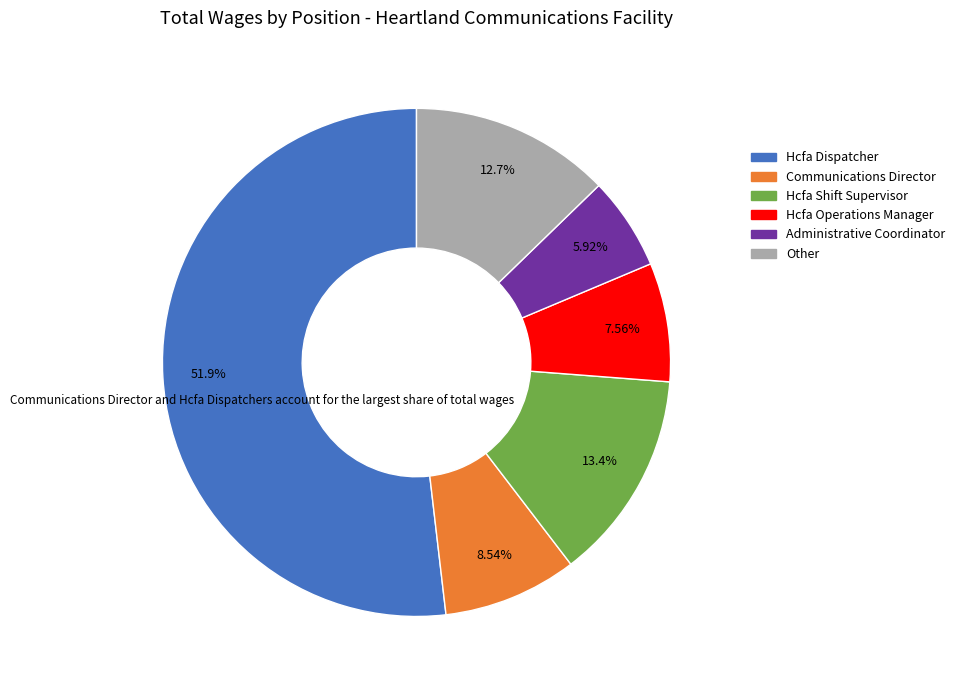

How many slices are in this pie chart?

6